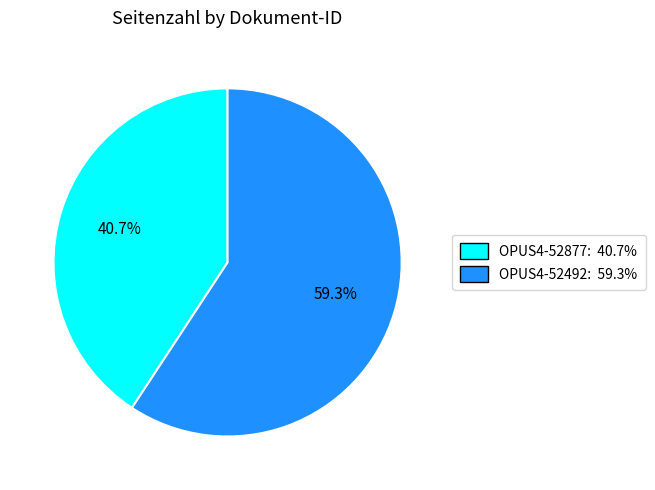

What portion of the pie excludes OPUS4-52492?

40.7%